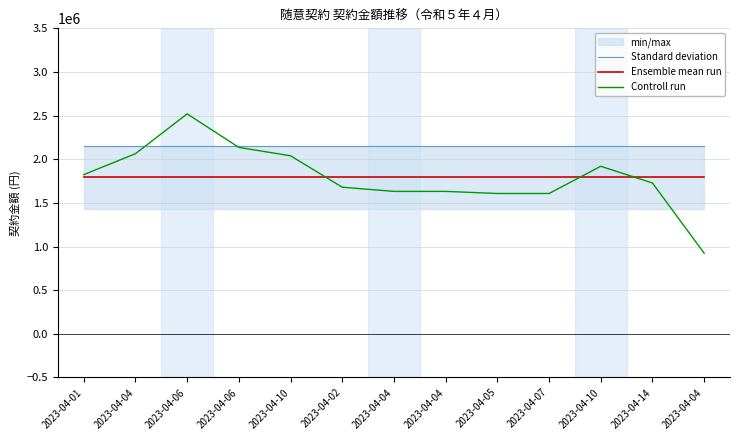

What is the difference between the highest and lowest values at 2023-04-10?

360572.3